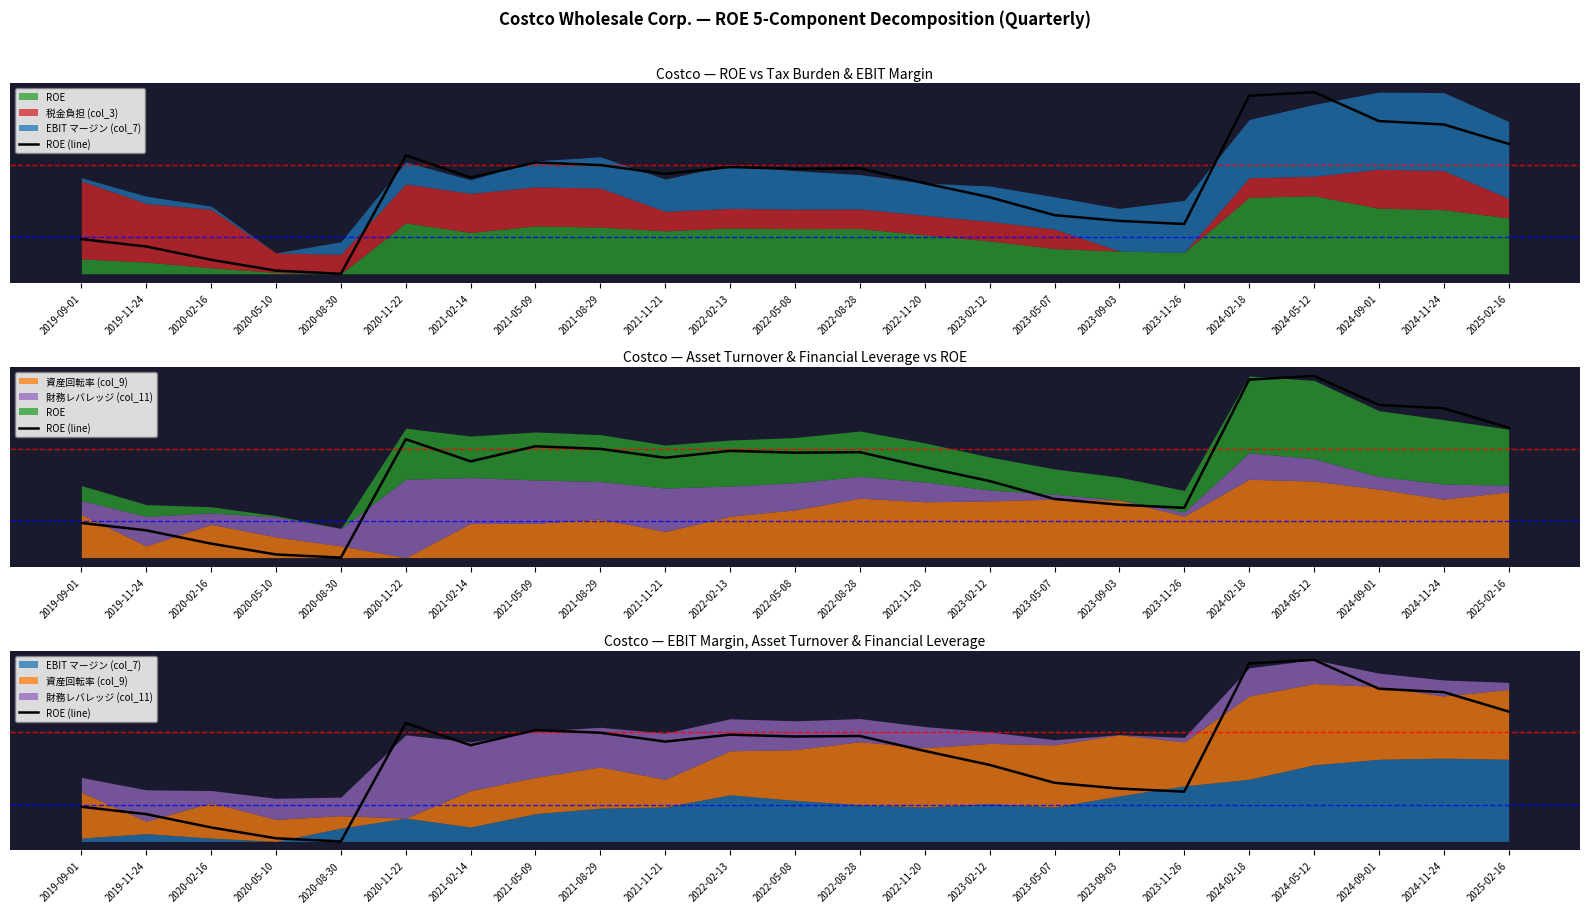

What is the value of the 14th point from the left?

1.1